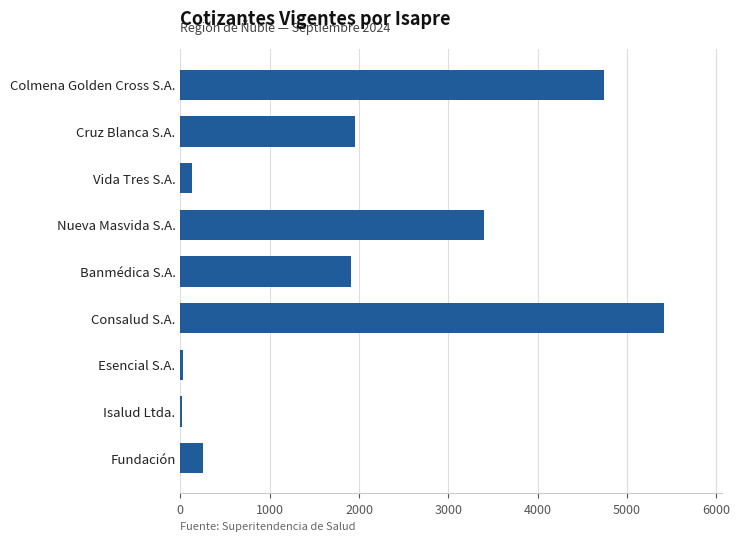

Which category has the highest value across all series?

Consalud S.A.